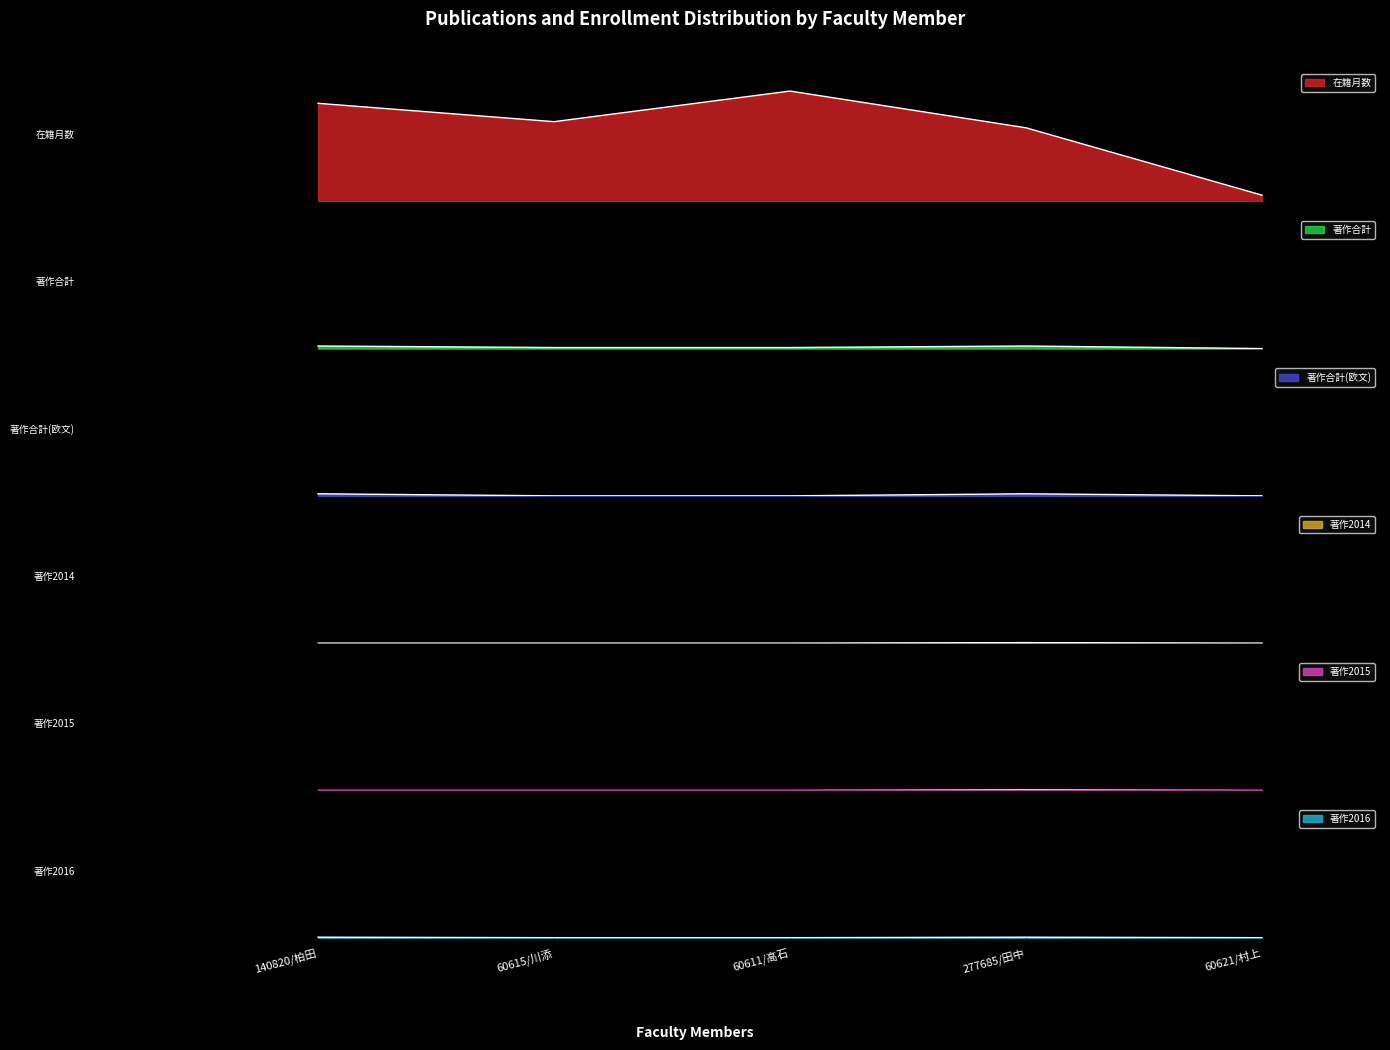

Does the chart have visible grid lines?

No